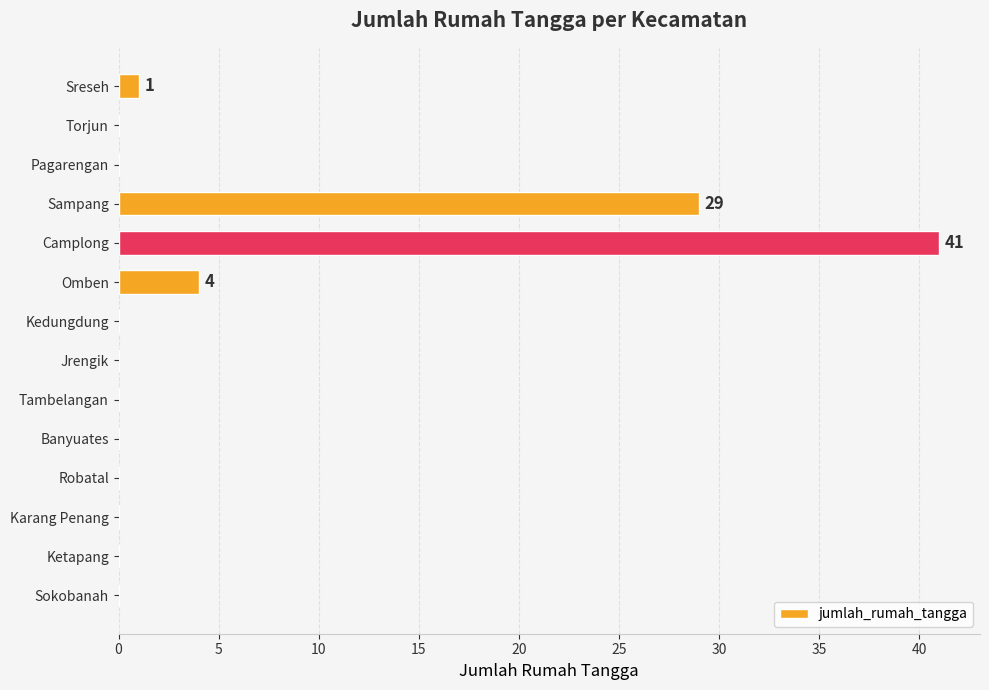

What is the sum of all values?

75